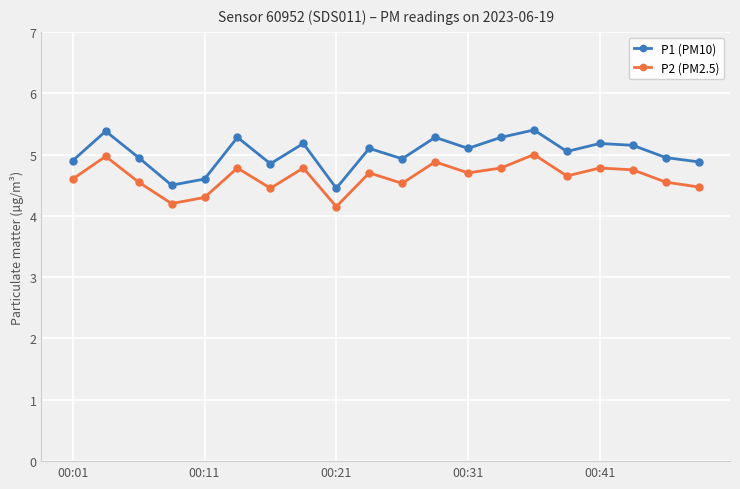

At how many categories does at least one series exceed 4?

20